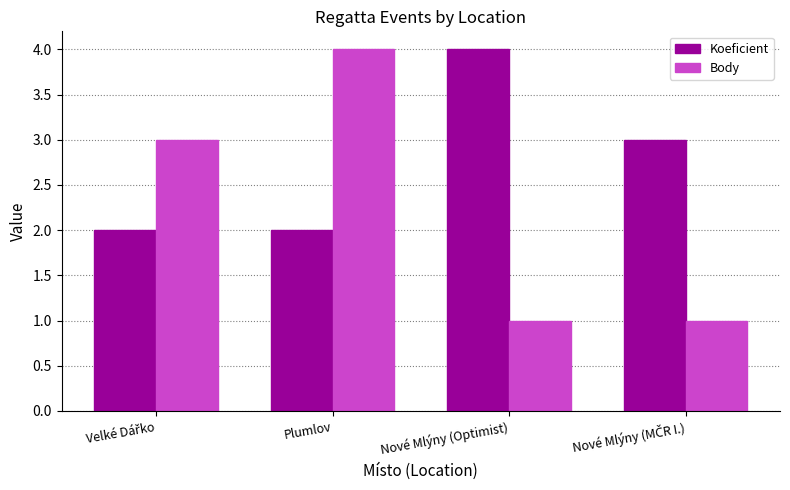

Is it true that Body equals 4 at Plumlov?

True